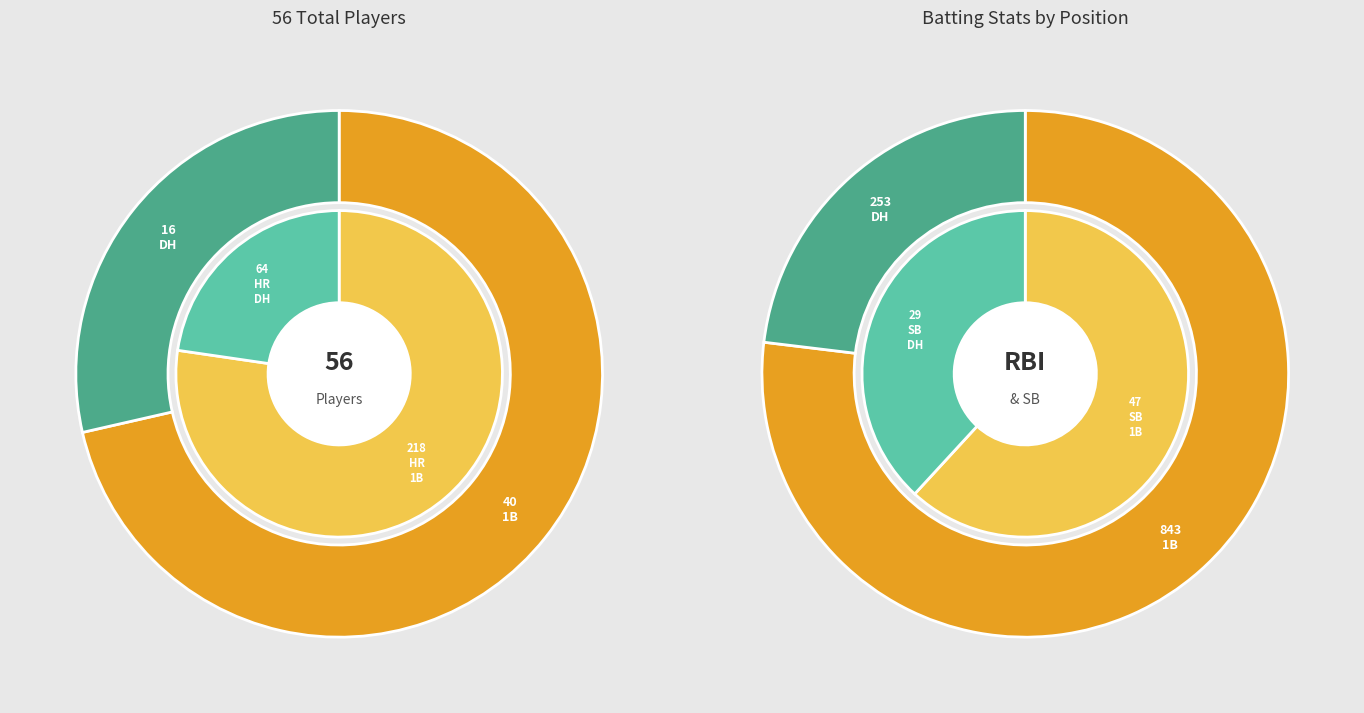

Which category has the smallest portion of the pie?

DH